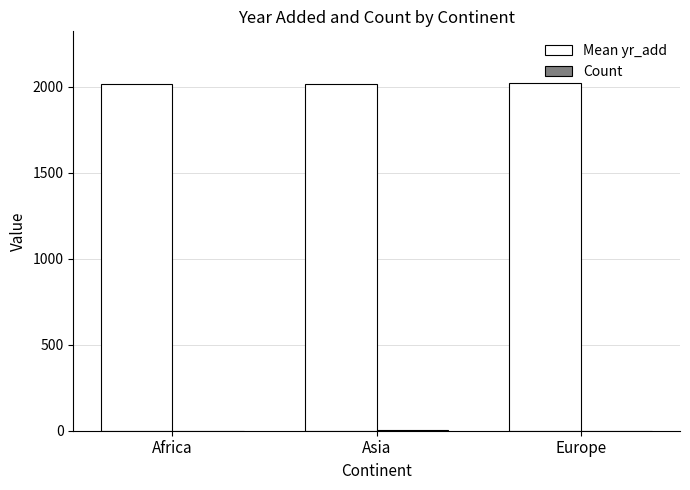

Which series has the largest total across all categories?

Mean yr_add